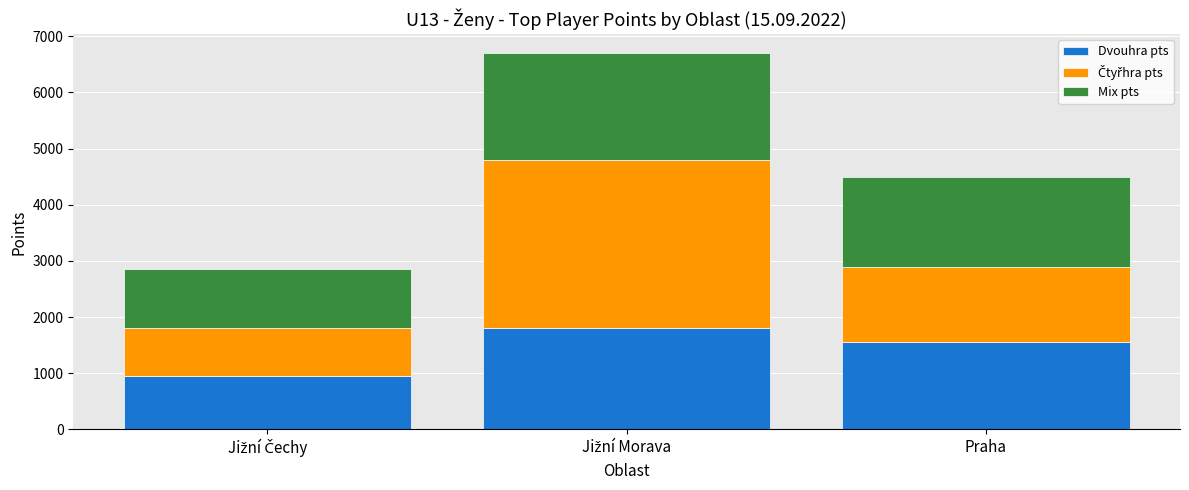

What is the total value across all series at Praha?

4490